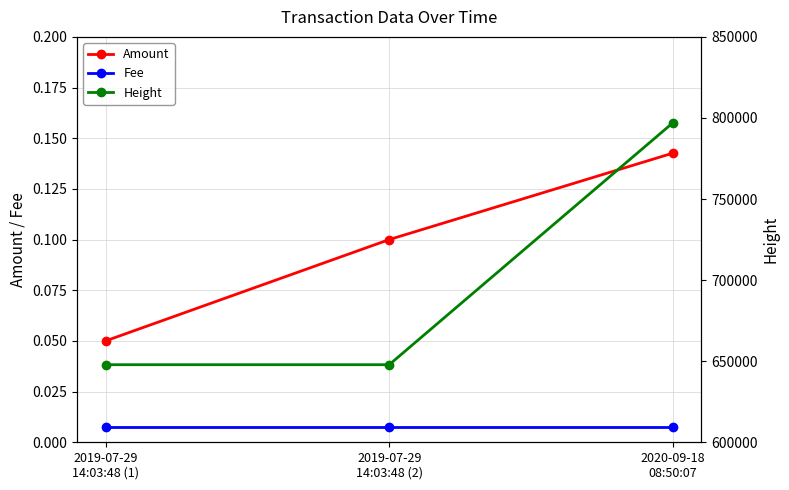

Which series changed the most between 2019-07-29
14:03:48 (2) and 2020-09-18
08:50:07?

Height